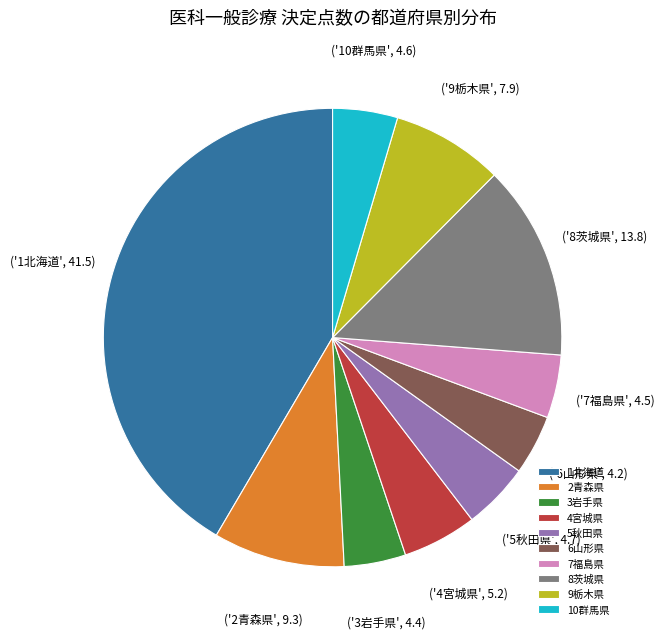

Which category has the biggest portion of the pie?

1北海道